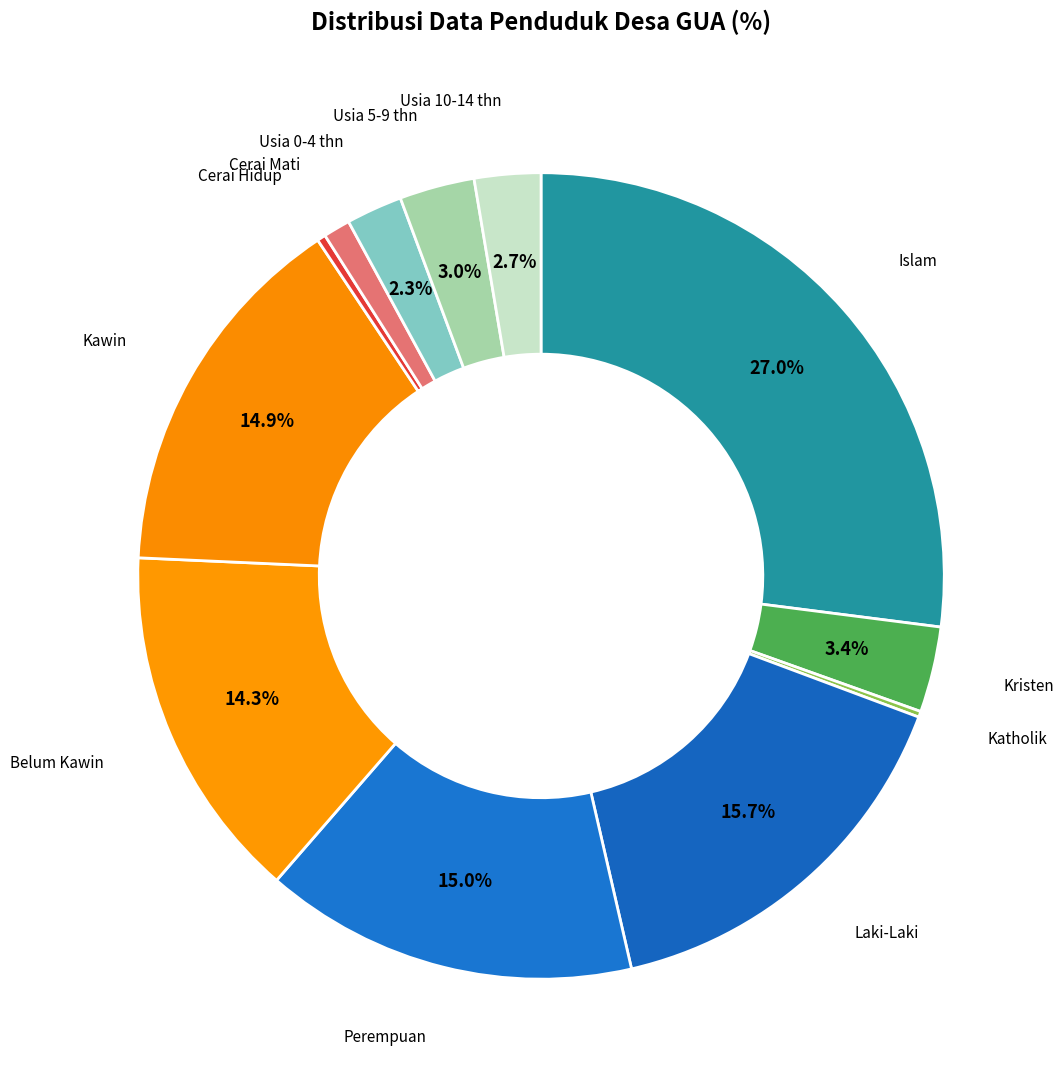

To the nearest percent, what is the average slice percentage?

8%